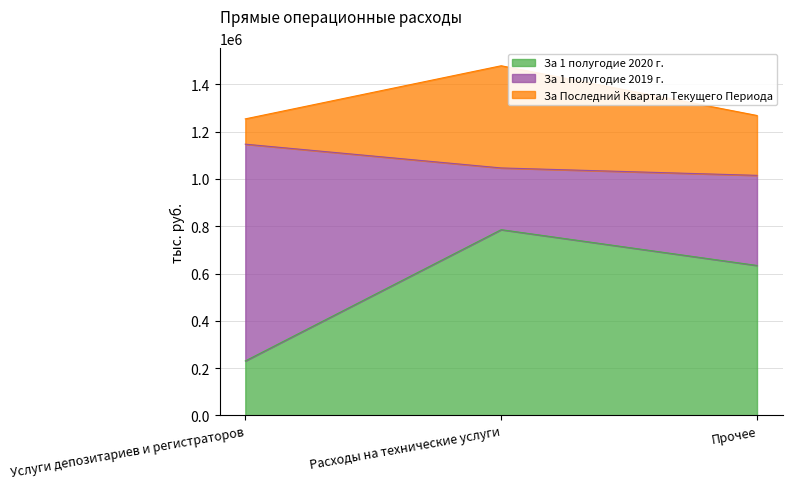

Between Расходы на технические услуги and Прочее, which series saw the biggest shift?

За Последний Квартал Текущего Периода